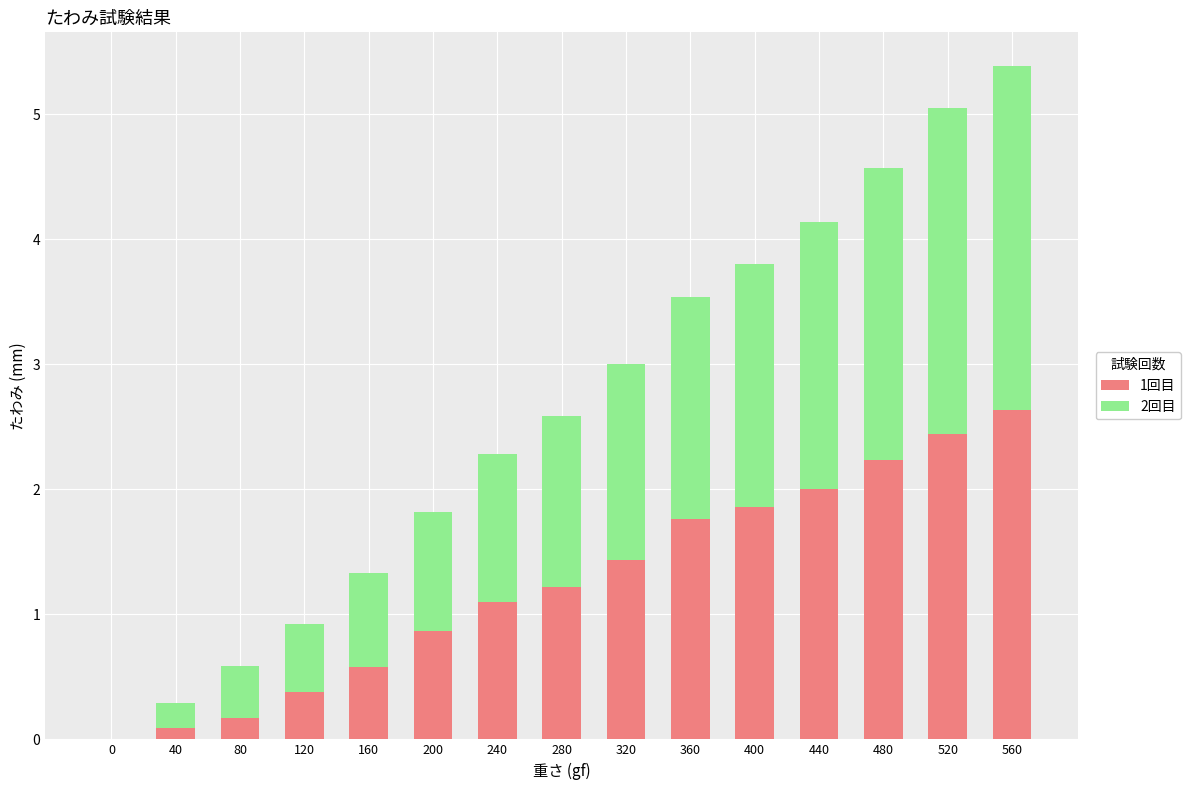

At which category is the sum across all series the highest?

560